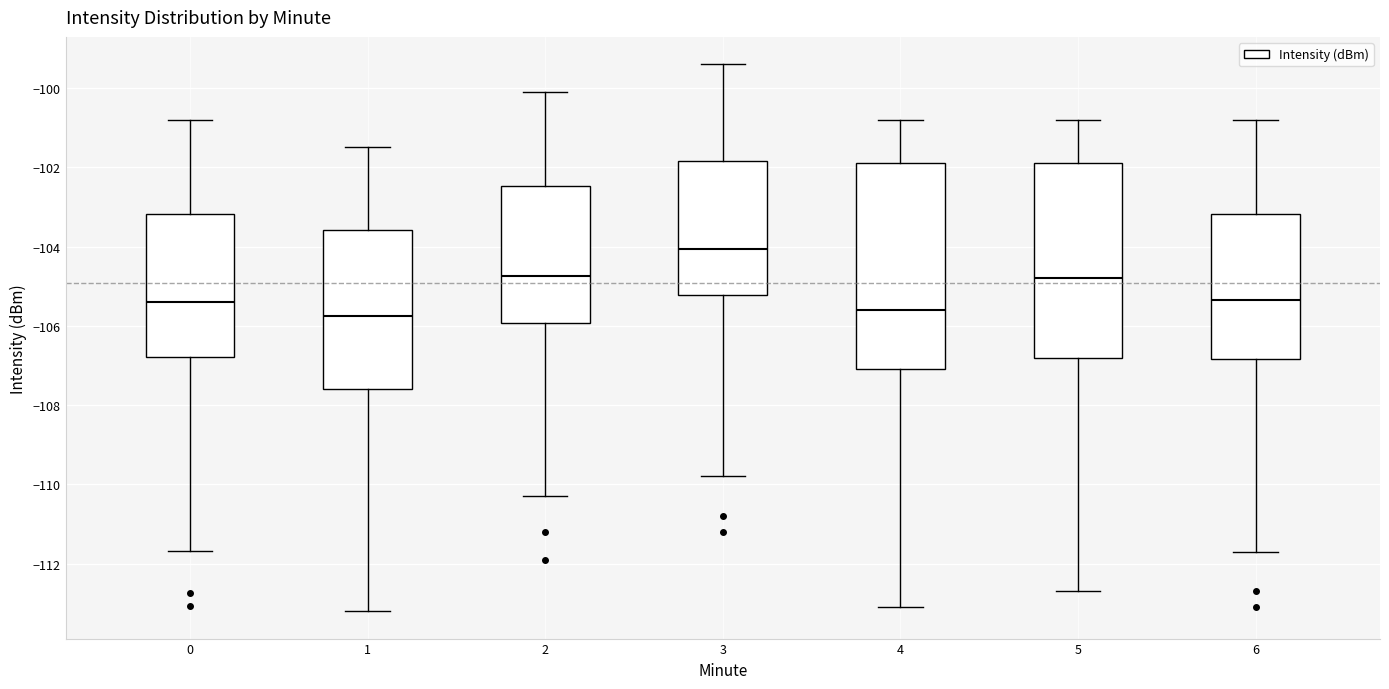

Comparing the boxes themselves (not the whiskers), which one is the tallest?

4